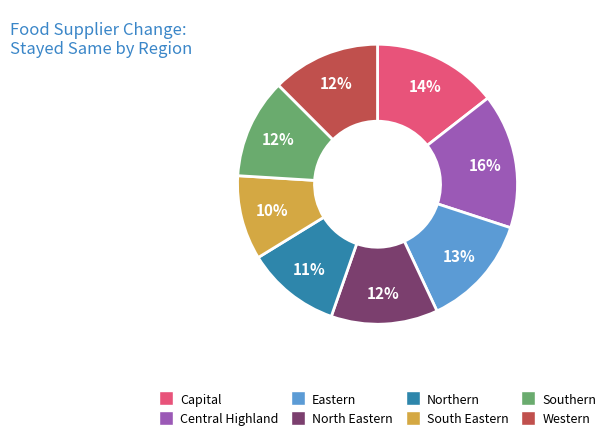

What percentage is the South Eastern slice, to the nearest percent?

10%